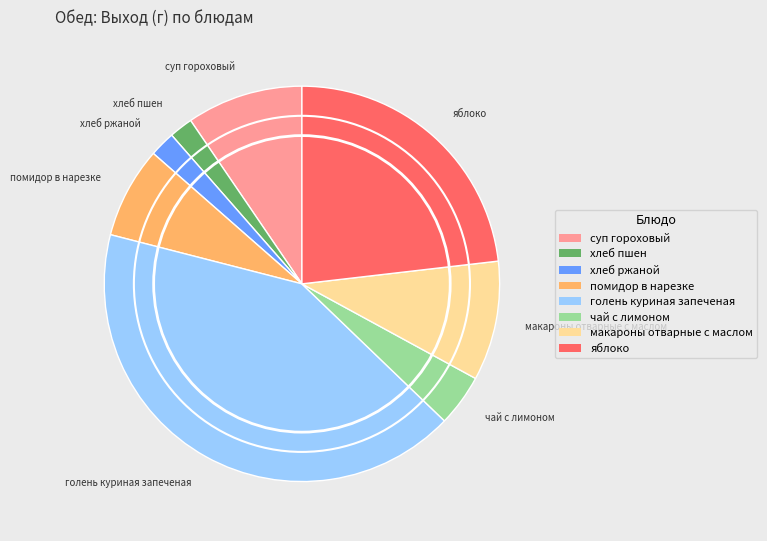

How many segments does this pie chart have?

8